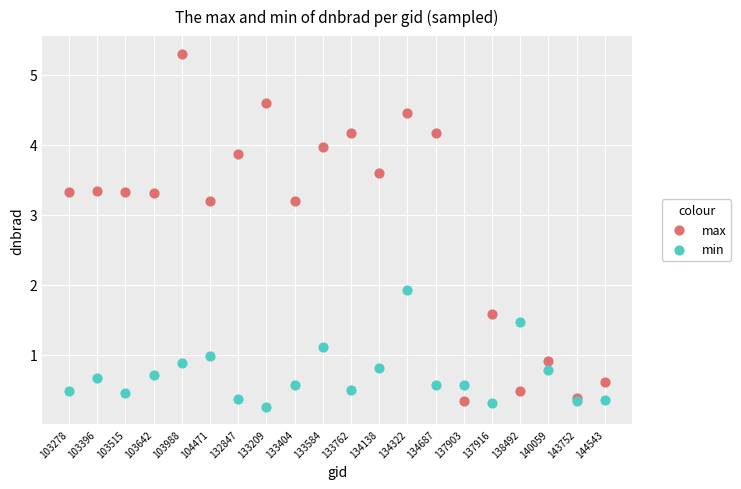

Which series has the largest Y range (max minus min)?

max